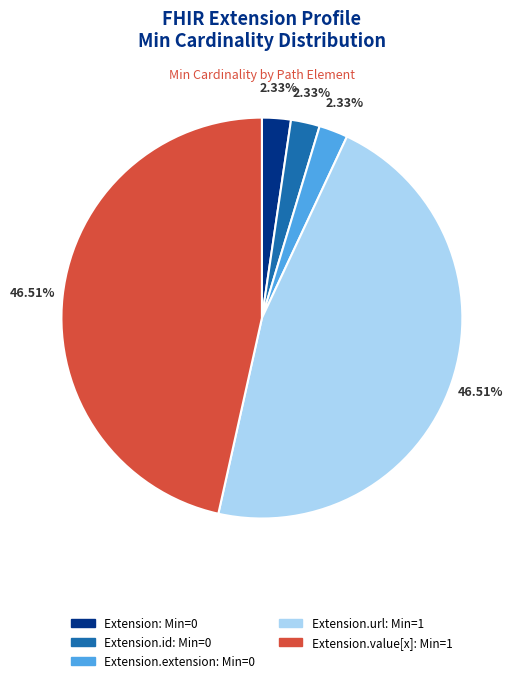

Is there a majority slice in this chart?

No